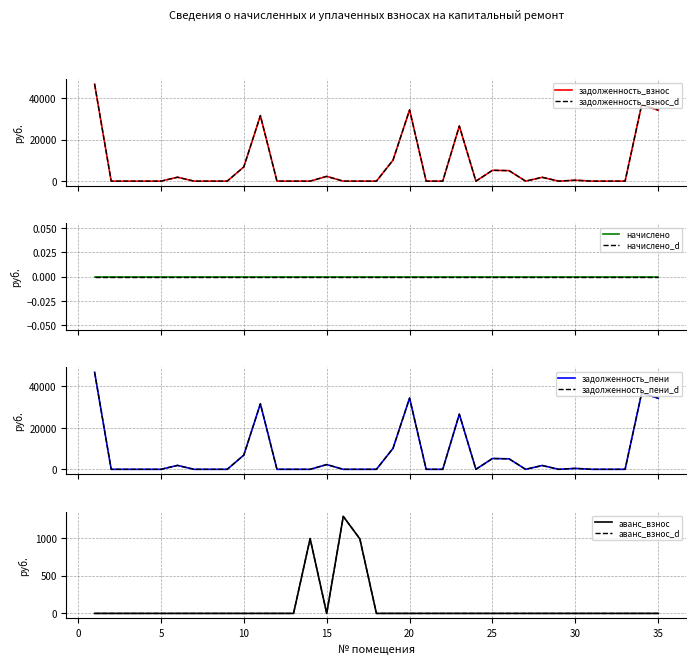

The задолженность (пени) series shows 0.0 at 31. True or false?

True